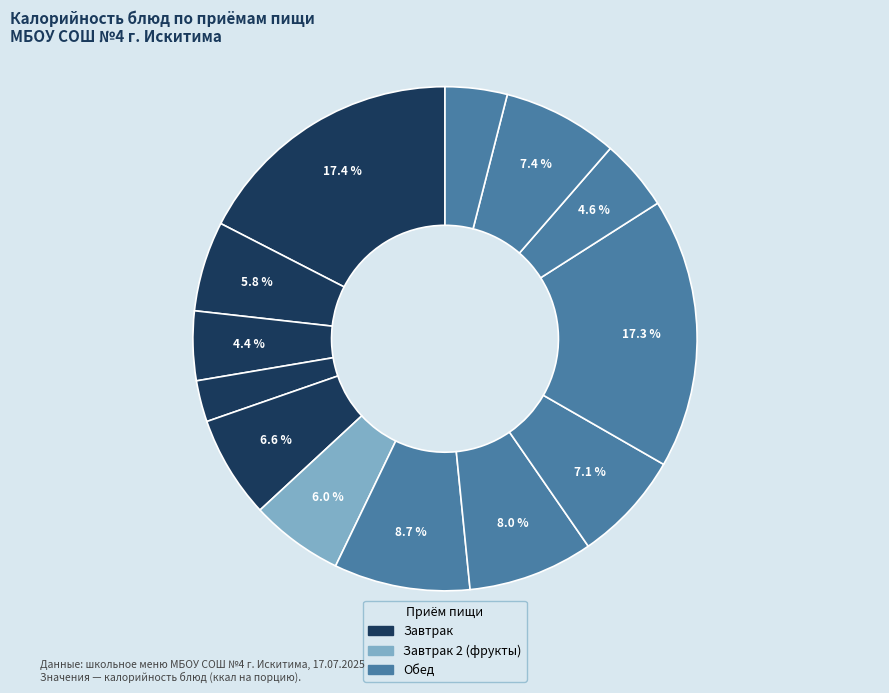

To the nearest percent, what is the average slice percentage?

8%